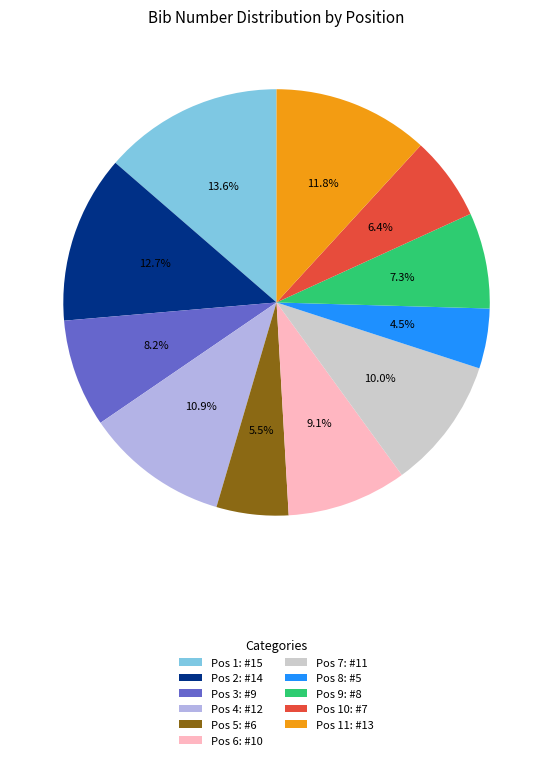

What is the smallest slice in the pie chart?

Pos 8: #5